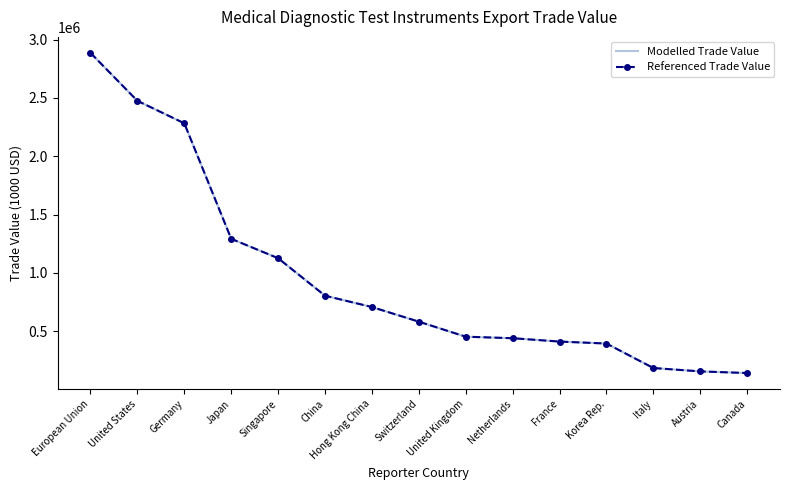

True or false: Modelled Trade Value and Referenced Trade Value cross at least once.

False